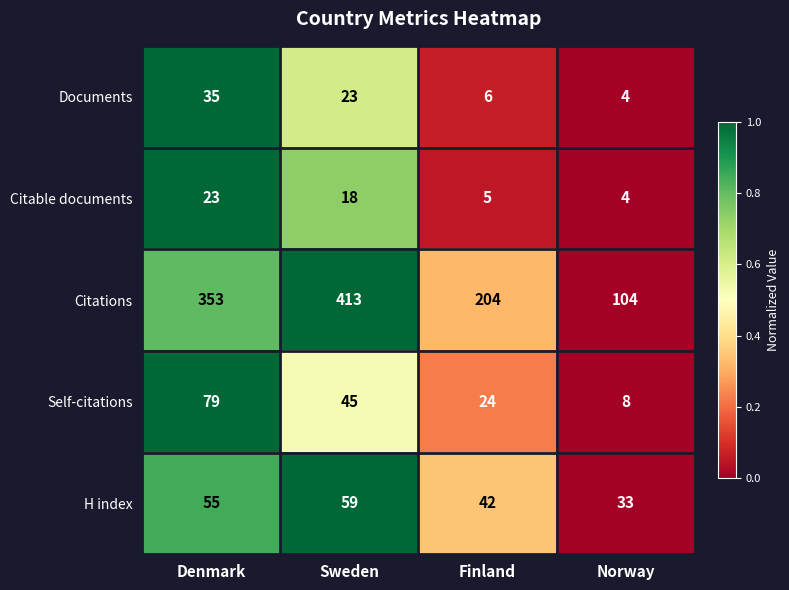

At Sweden, list the series in order from largest to smallest.

Citations, H index, Self-citations, Documents, Citable documents